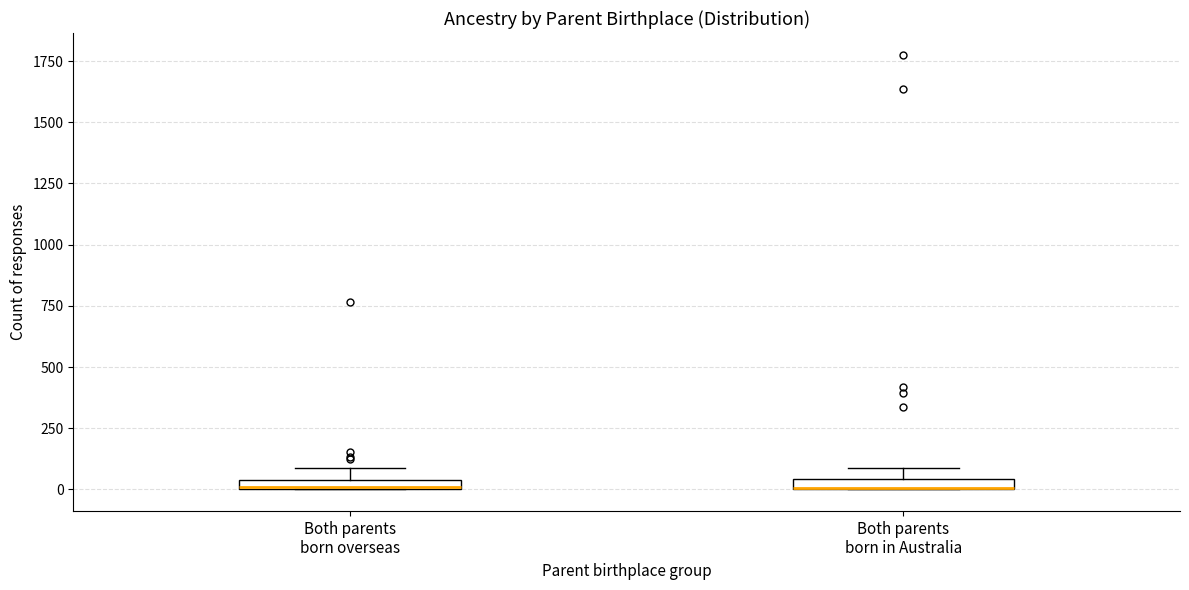

Where is the lower edge of the box for Both parents born in Australia on the y-axis? The values are not printed on the chart, so give them approximately, as read against the axis.

0